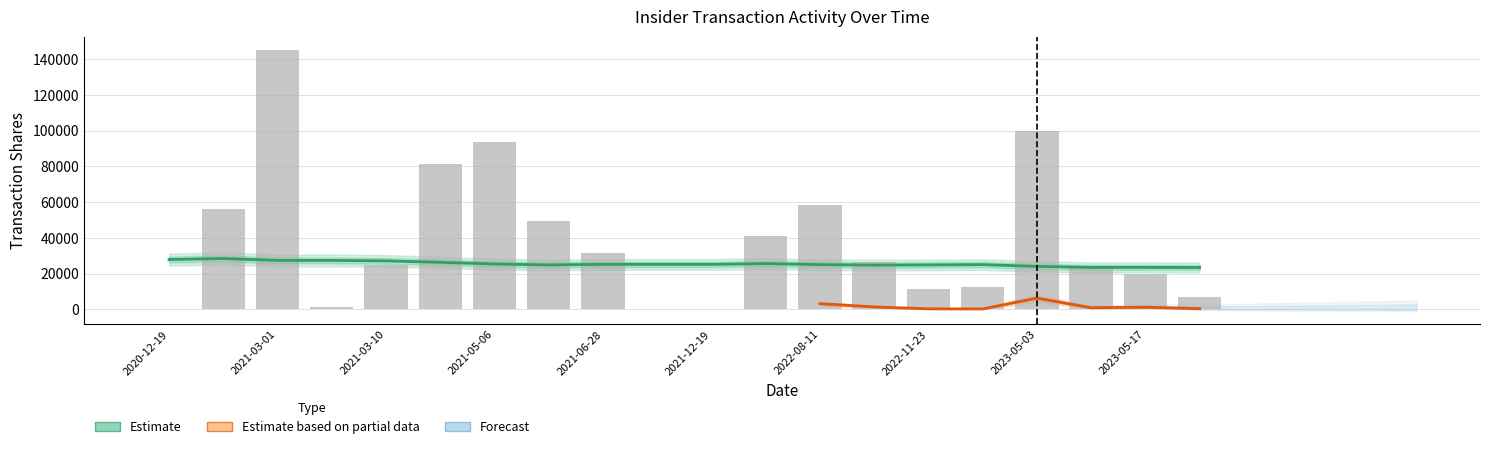

At which category does the chart reach its peak across all series?

2021-03-01